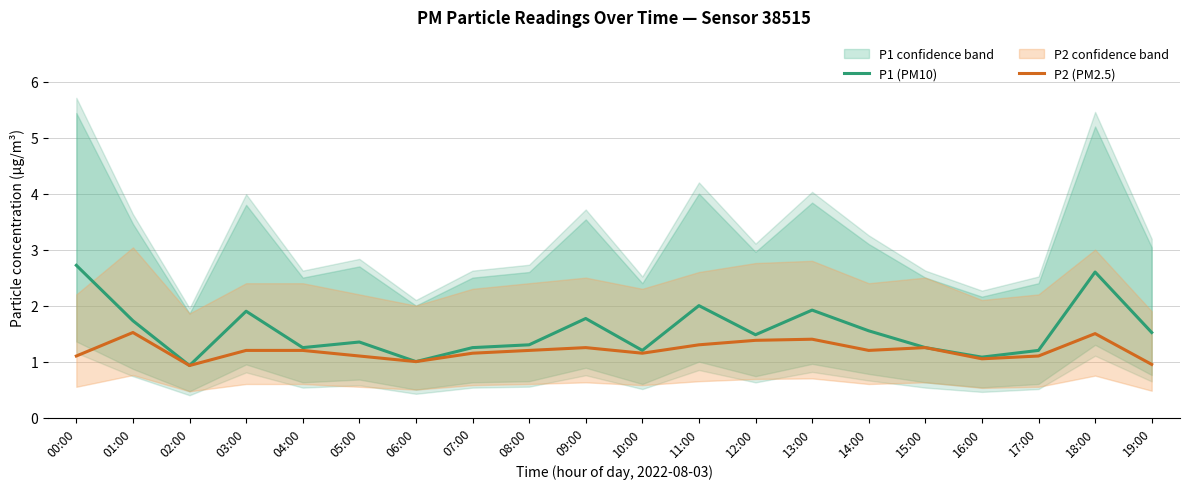

What is the total value across all series at 01:00?

3.2